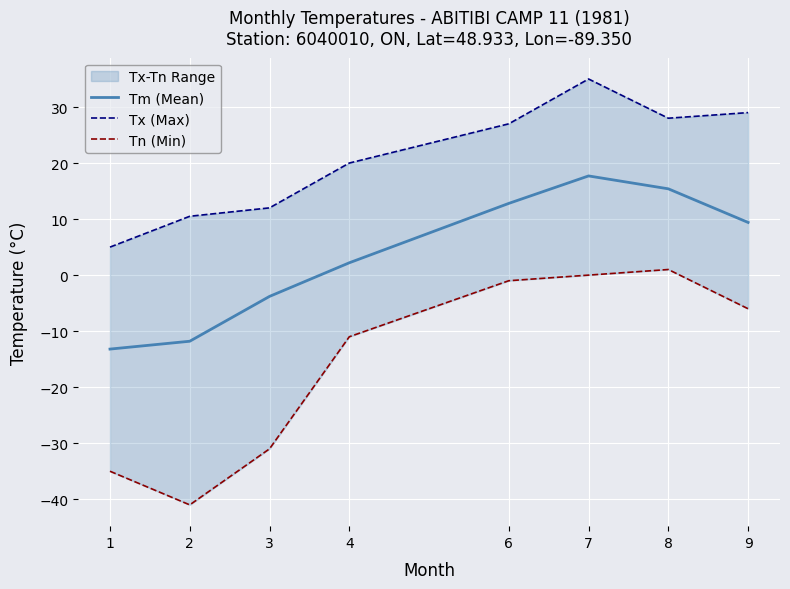

Reading left to right, list all the values displayed in this chart.

Tm (Mean): 1=-13.2	2=-11.8	3=-3.8	4=2.2	6=12.8	7=17.7	8=15.4	9=9.4
Tx (Max): 1=5.0	2=10.5	3=12.0	4=20.0	6=27.0	7=35.0	8=28.0	9=29.0
Tn (Min): 1=-35.0	2=-41.0	3=-31.0	4=-11.0	6=-1.0	7=0.0	8=1.0	9=-6.0